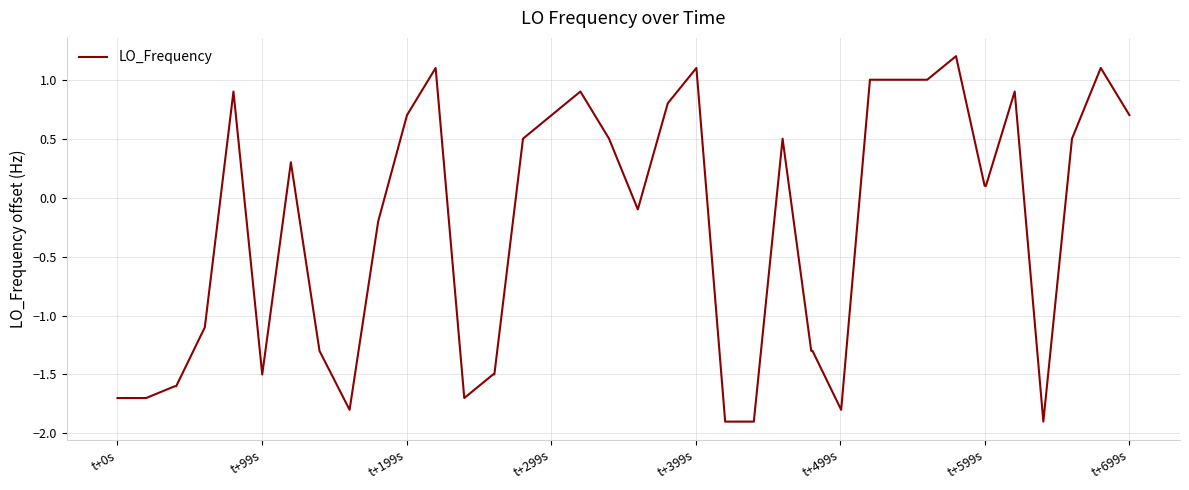

What is the difference between the maximum and minimum values?

3.1